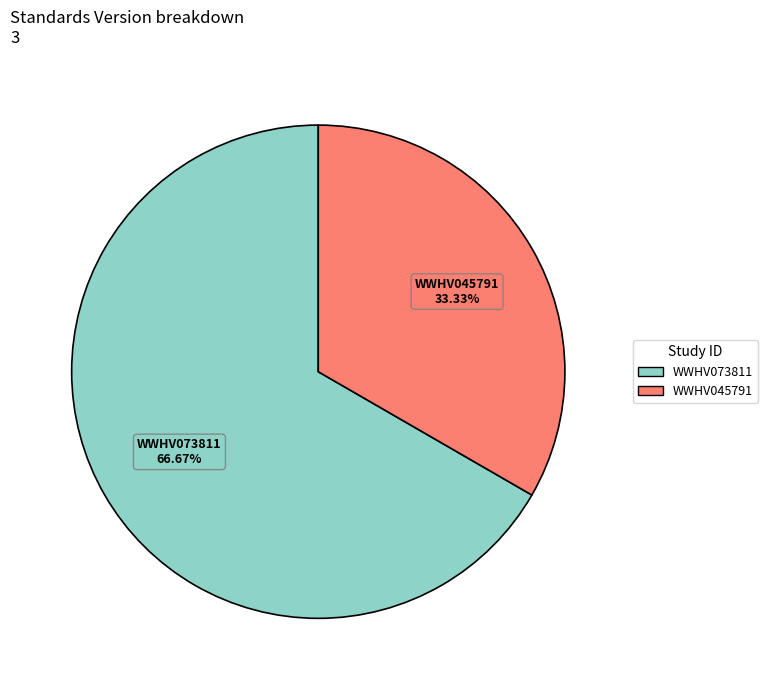

Rank the categories by value from highest to lowest.

WWHV073811, WWHV045791